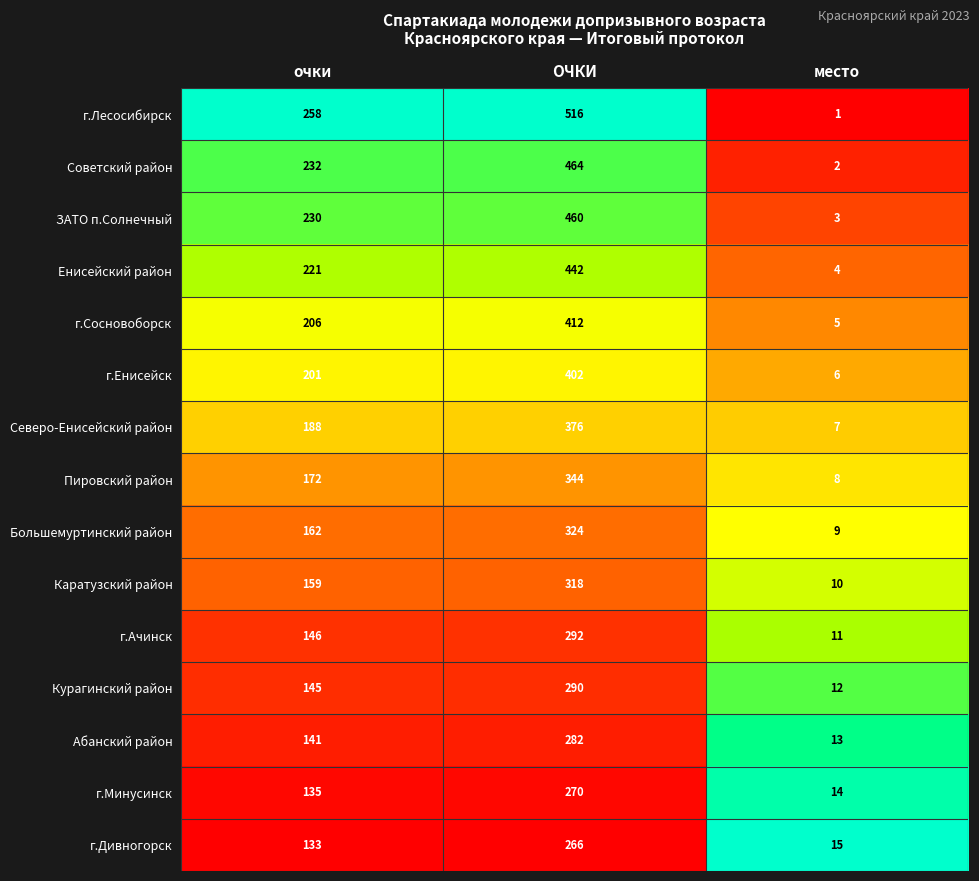

Is it true that г.Лесосибирск equals 516 at ОЧКИ?

True